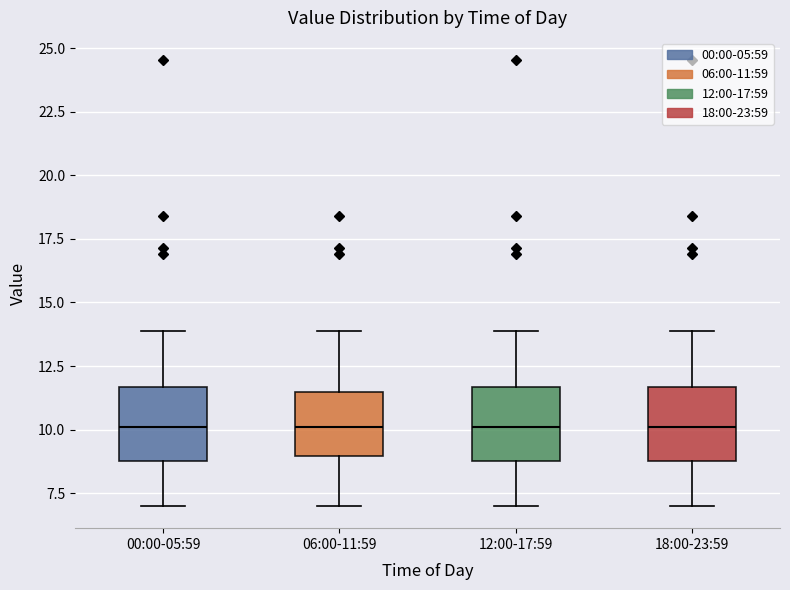

Where does the upper whisker of the box for 00:00-05:59 end on the y-axis? The values are not printed on the chart, so give them approximately, as read against the axis.

14.0